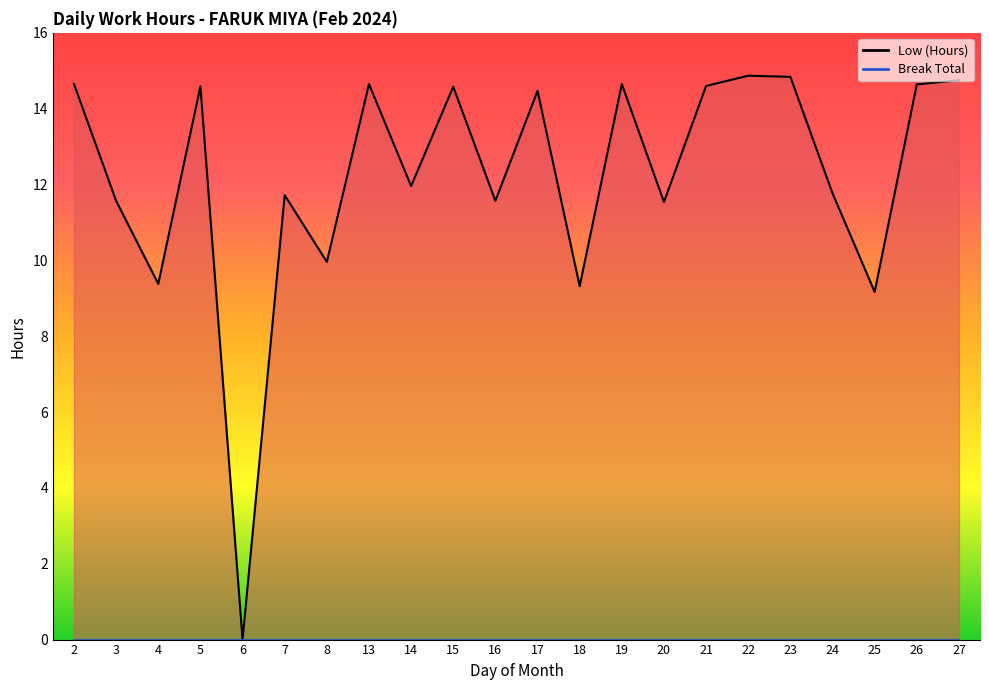

At which category does the chart reach its peak across all series?

22